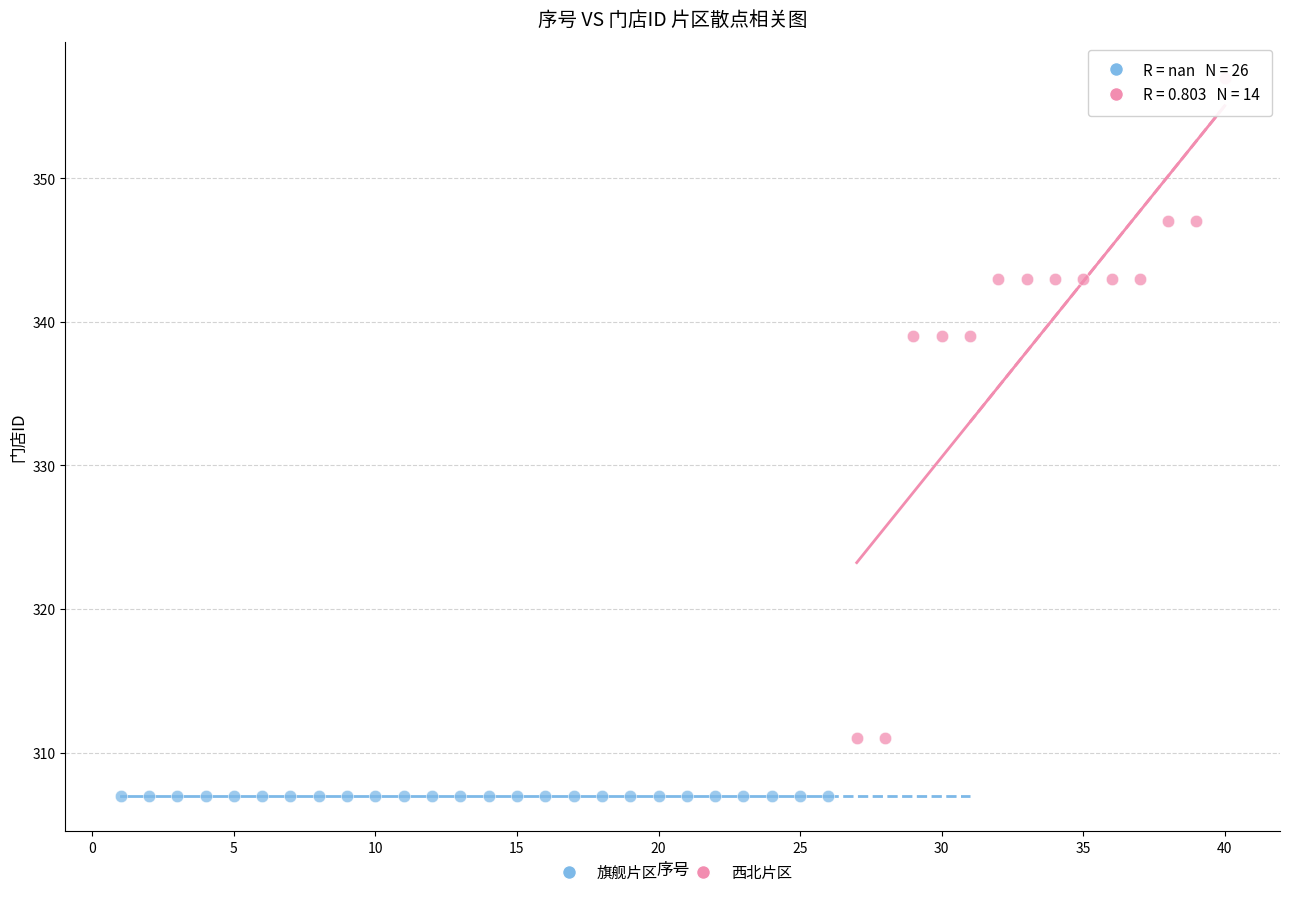

Which series reaches the maximum Y coordinate?

西北片区